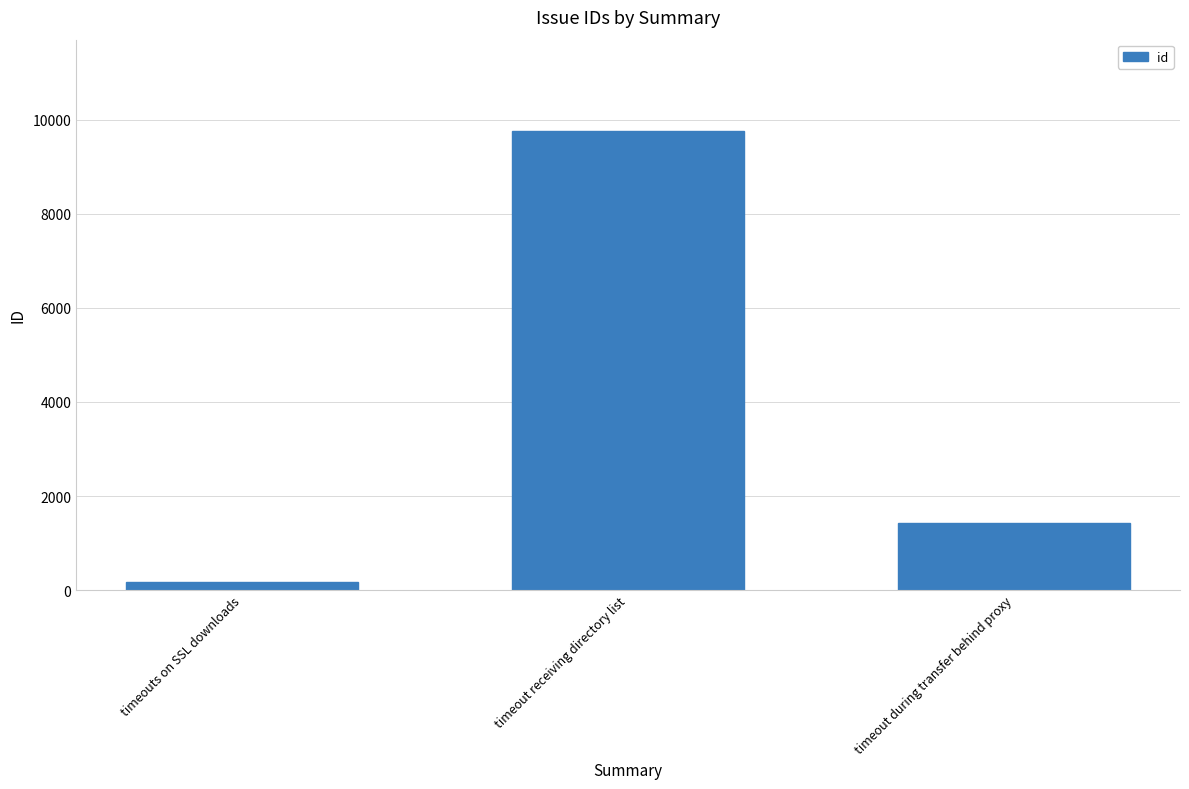

Does the chart contain any negative values?

No